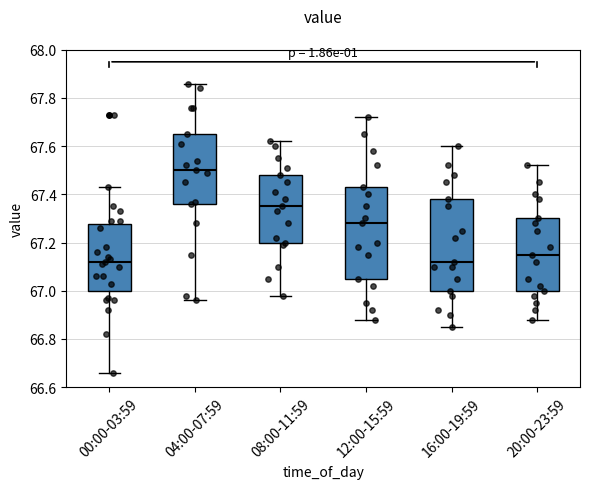

Reading left to right, transcribe this box plot: for each box, give where its median line is, the range the box spans, and where its two whiskers end, as read against the y-axis. The values are not printed on the chart, so give them approximately, as read against the axis.

00:00-03:59: median 67.12, box 67.00 to 67.28, whiskers 66.66 to 67.44
04:00-07:59: median 67.50, box 67.36 to 67.66, whiskers 66.96 to 67.86
08:00-11:59: median 67.36, box 67.20 to 67.48, whiskers 66.98 to 67.62
12:00-15:59: median 67.28, box 67.06 to 67.44, whiskers 66.88 to 67.72
16:00-19:59: median 67.12, box 67.00 to 67.38, whiskers 66.86 to 67.60
20:00-23:59: median 67.16, box 67.00 to 67.30, whiskers 66.88 to 67.52